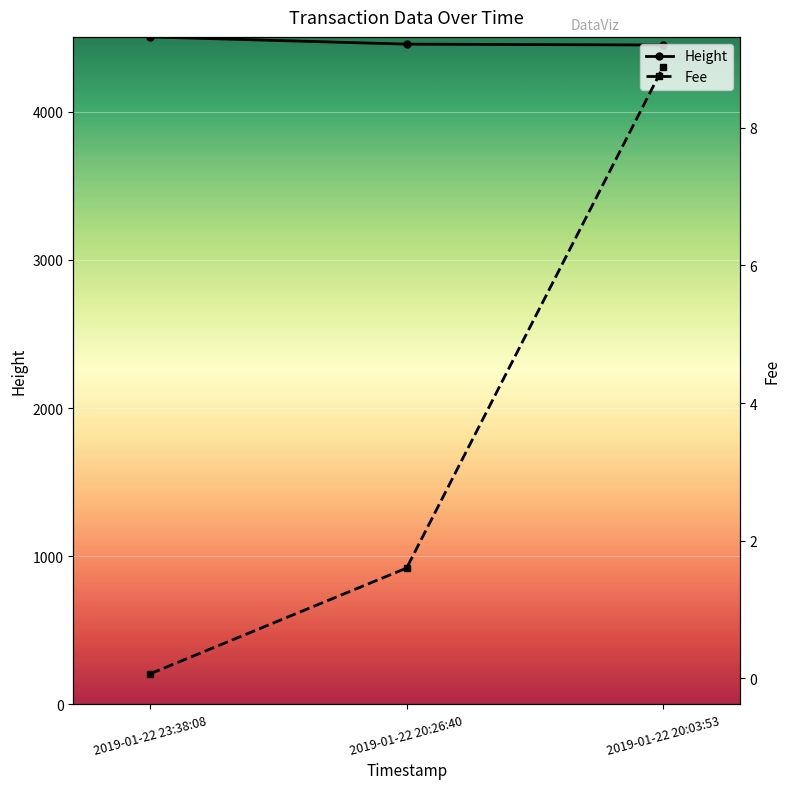

Which series has the largest total across all categories?

Height